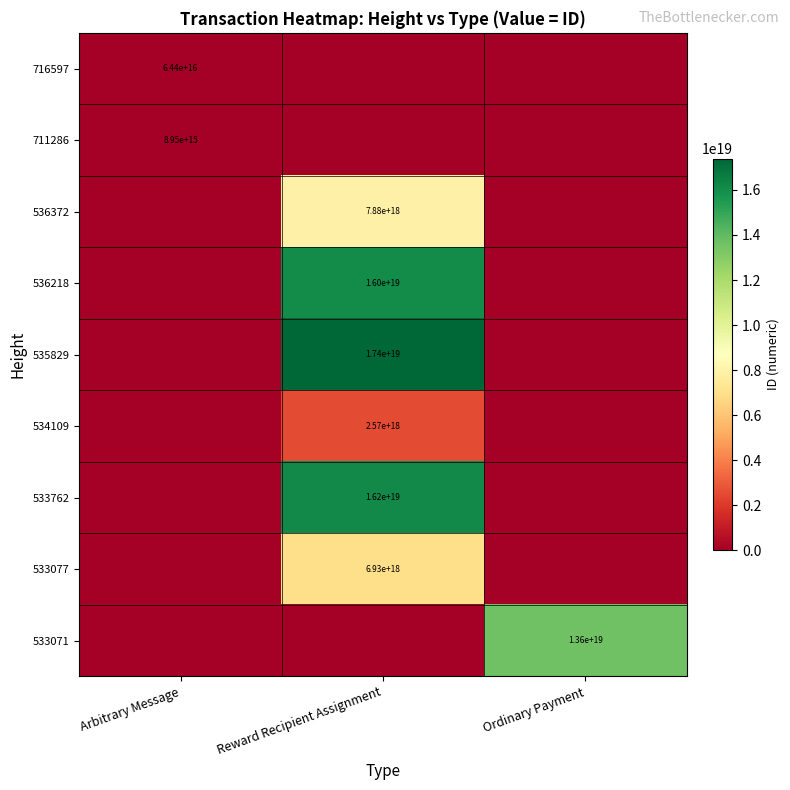

Which category has the highest value across all series?

Reward Recipient Assignment